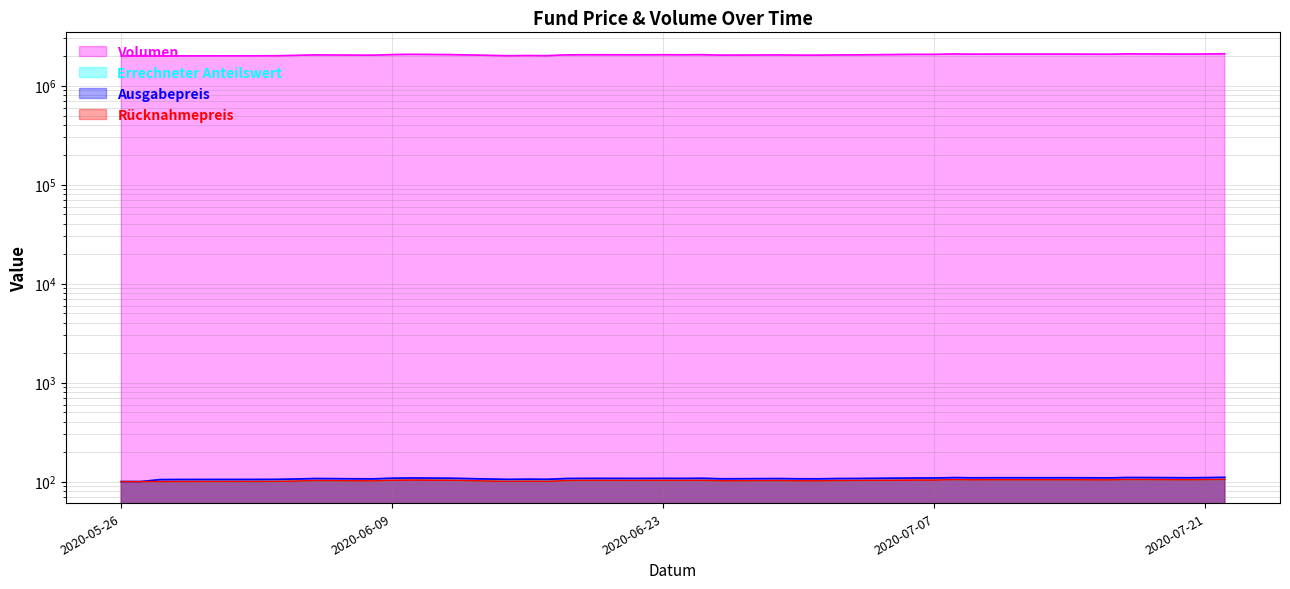

What is the minimum value for Ausgabepreis?

100.0